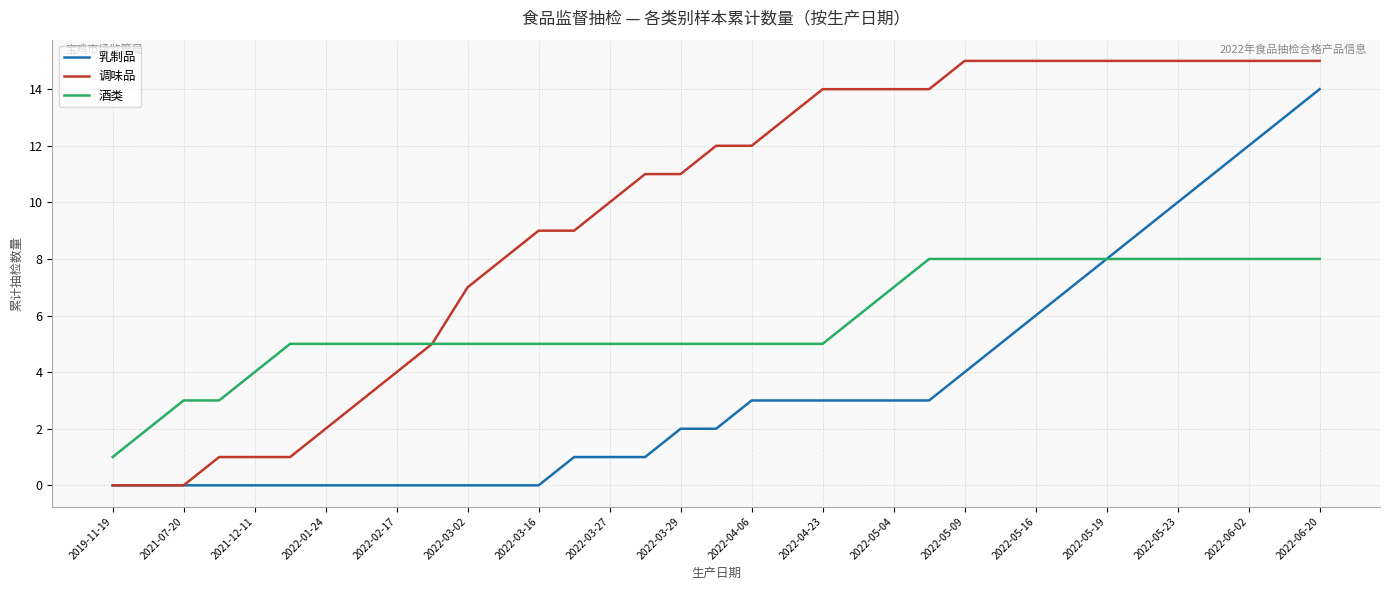

Which series has the widest spread of values?

调味品